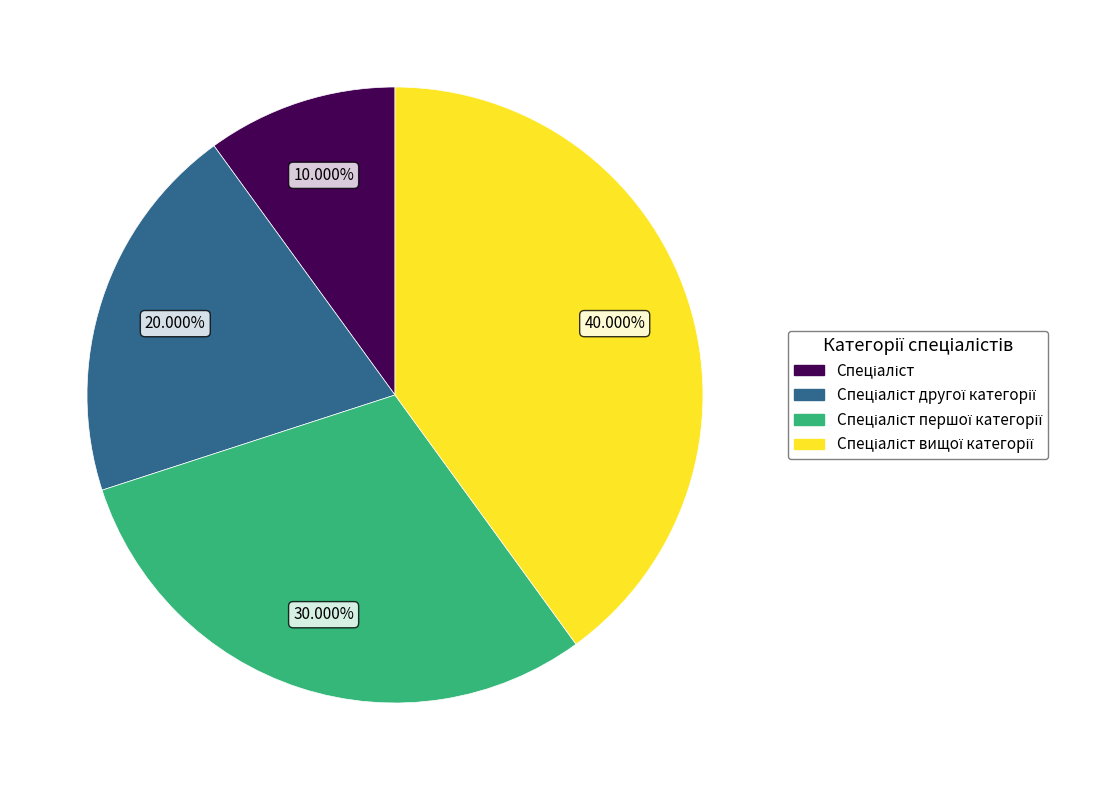

How many slices are in this pie chart?

4